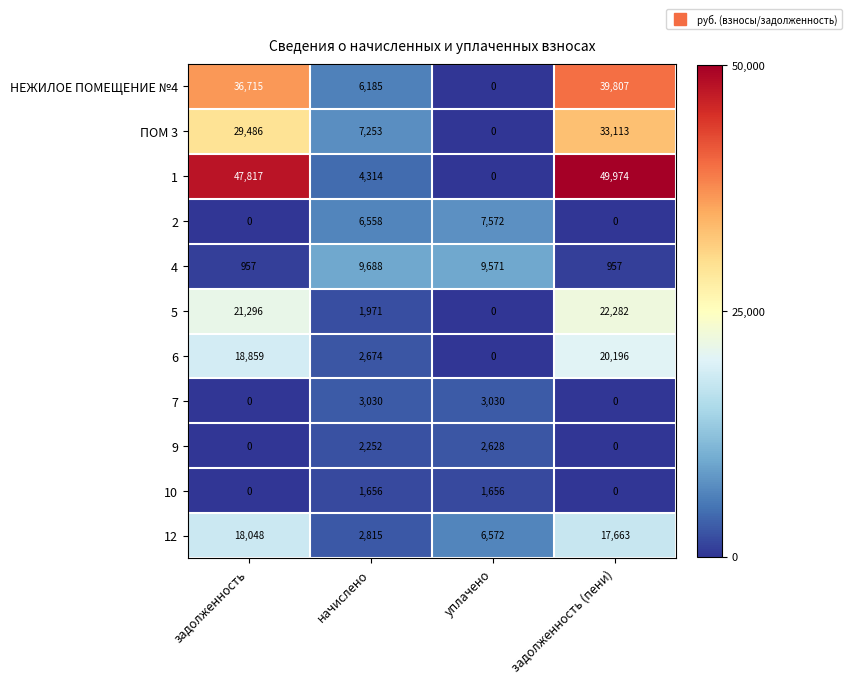

At which category does the chart reach its peak across all series?

задолженность (пени)